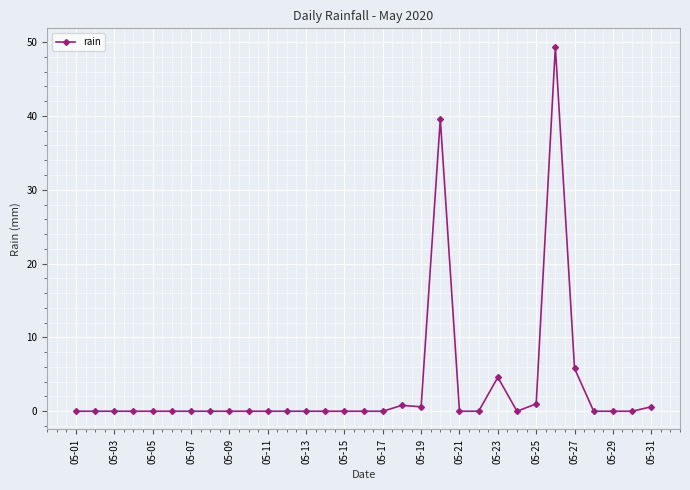

True or false: the data has more than 1 interior local peaks.

True